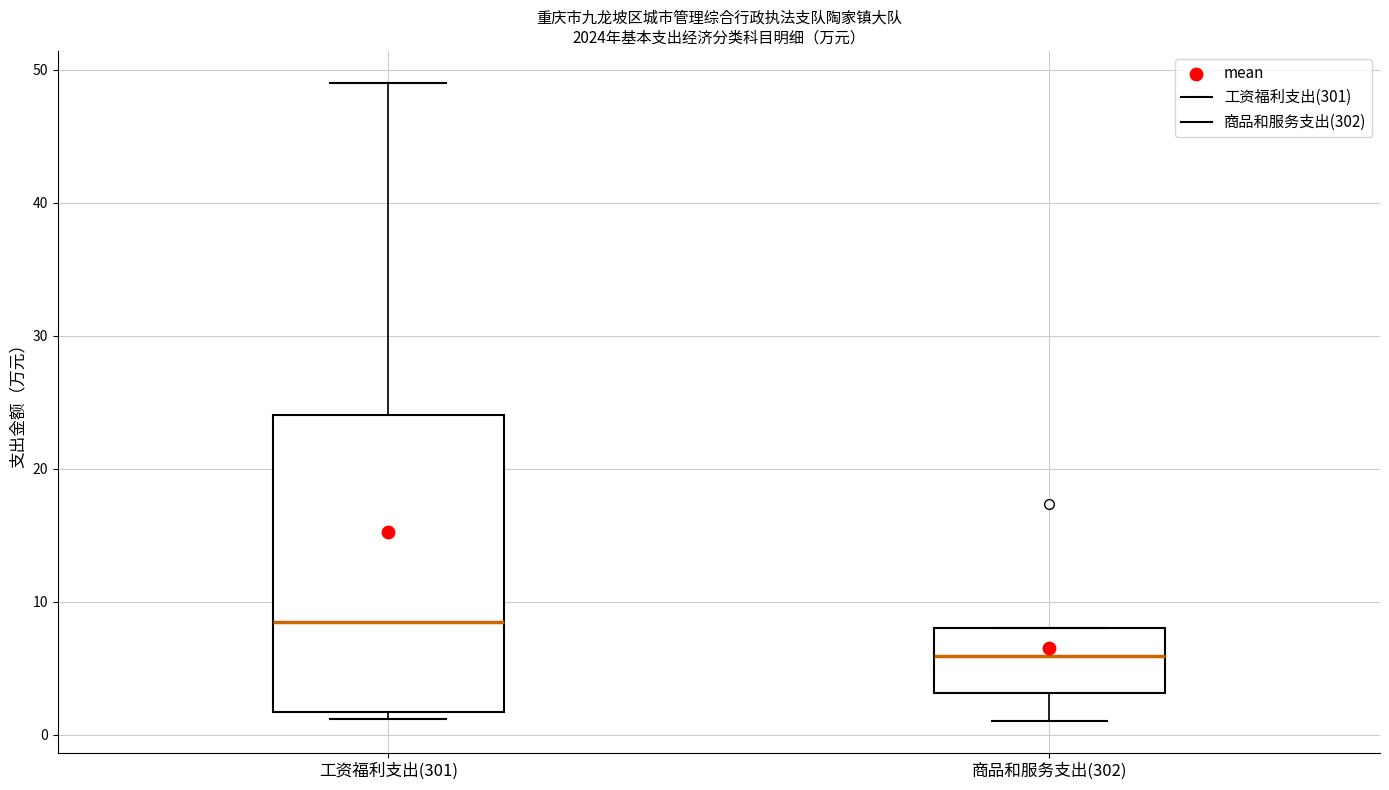

Comparing the boxes themselves (not the whiskers), which one is the tallest?

工资福利支出(301)